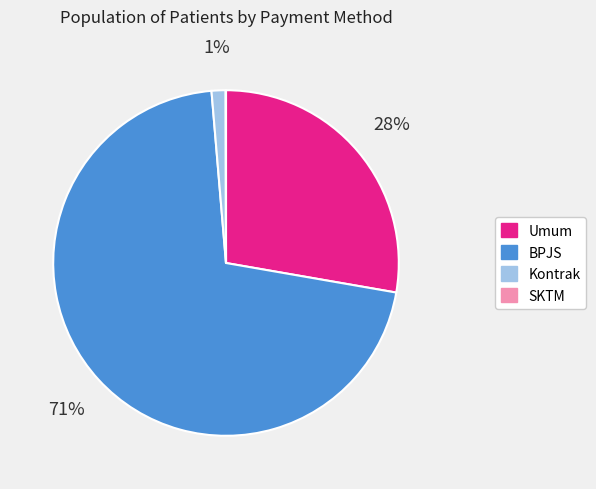

To the nearest percent, what is the combined percentage of Umum and Kontrak?

29%